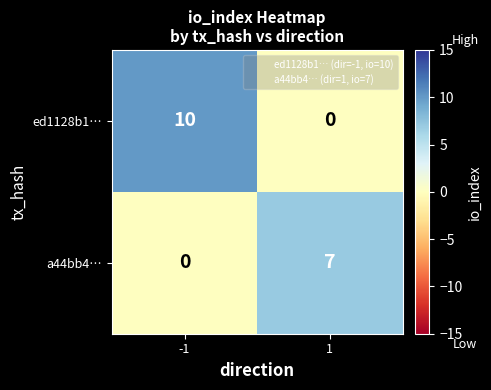

The value of ed1128b1… at 1 is 0. True or false?

True